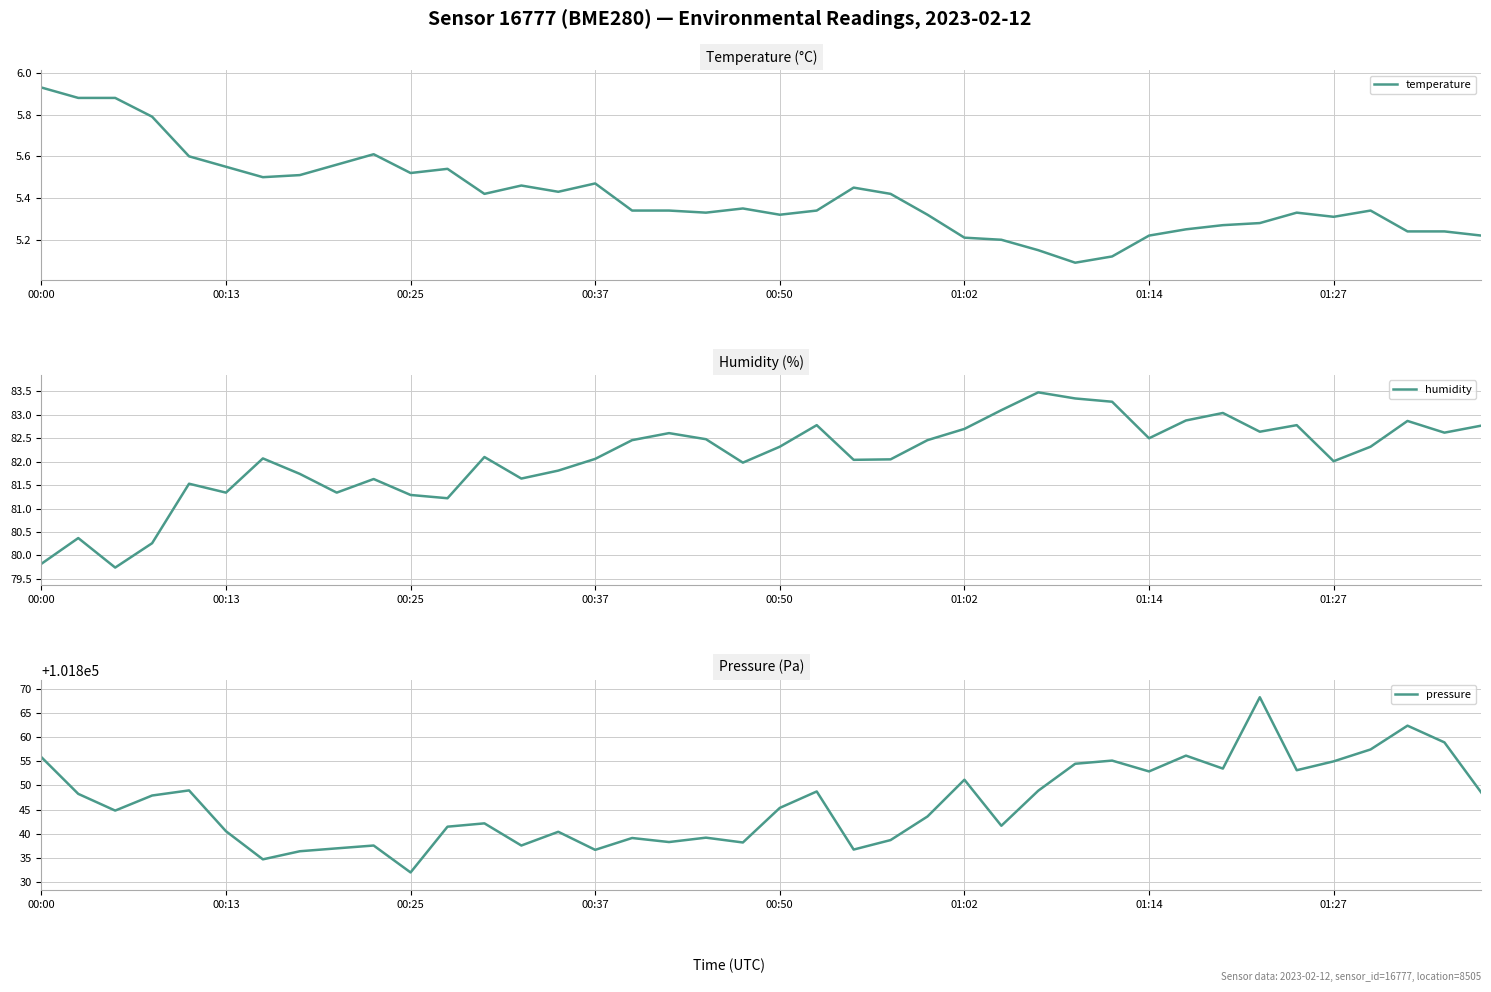

Is it true that humidity equals 82.5 at 18?

True